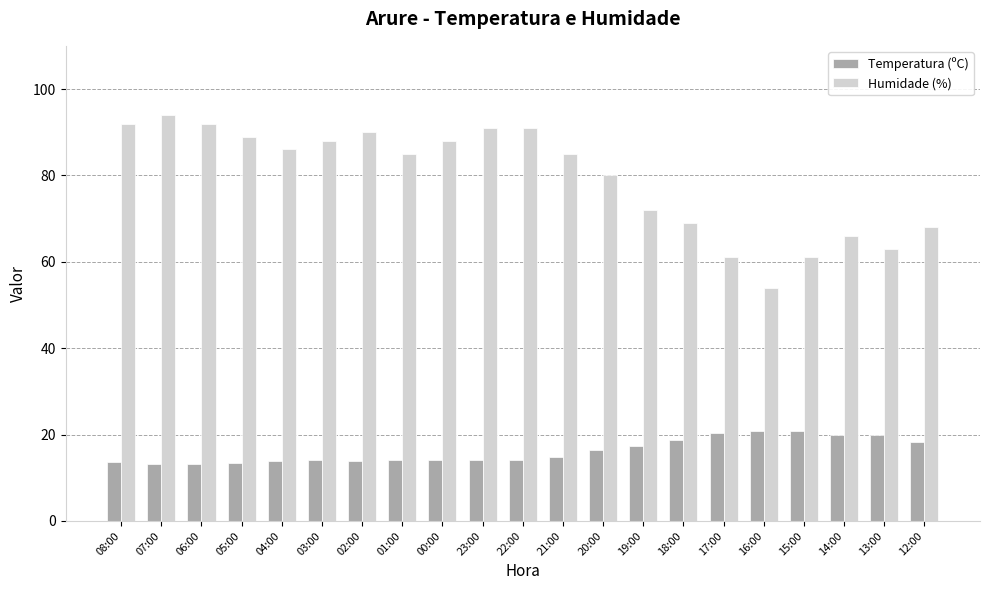

What is the difference between the second highest and second lowest values in the Temperatura (ºC) series?

7.6